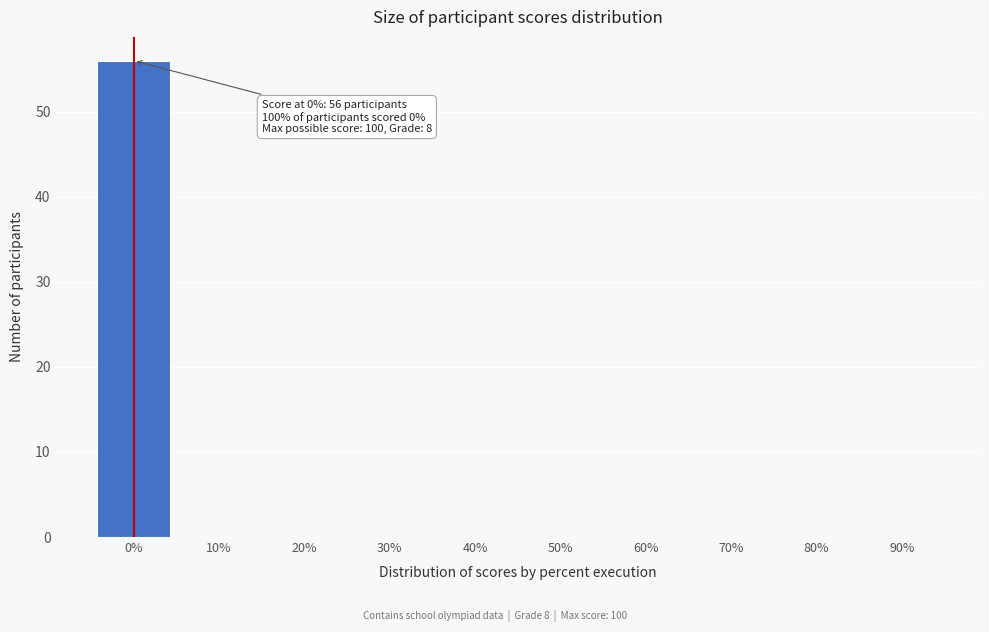

Reading right to left, what are all the values shown in this chart?

90%=0	80%=0	70%=0	60%=0	50%=0	40%=0	30%=0	20%=0	10%=0	0%=56